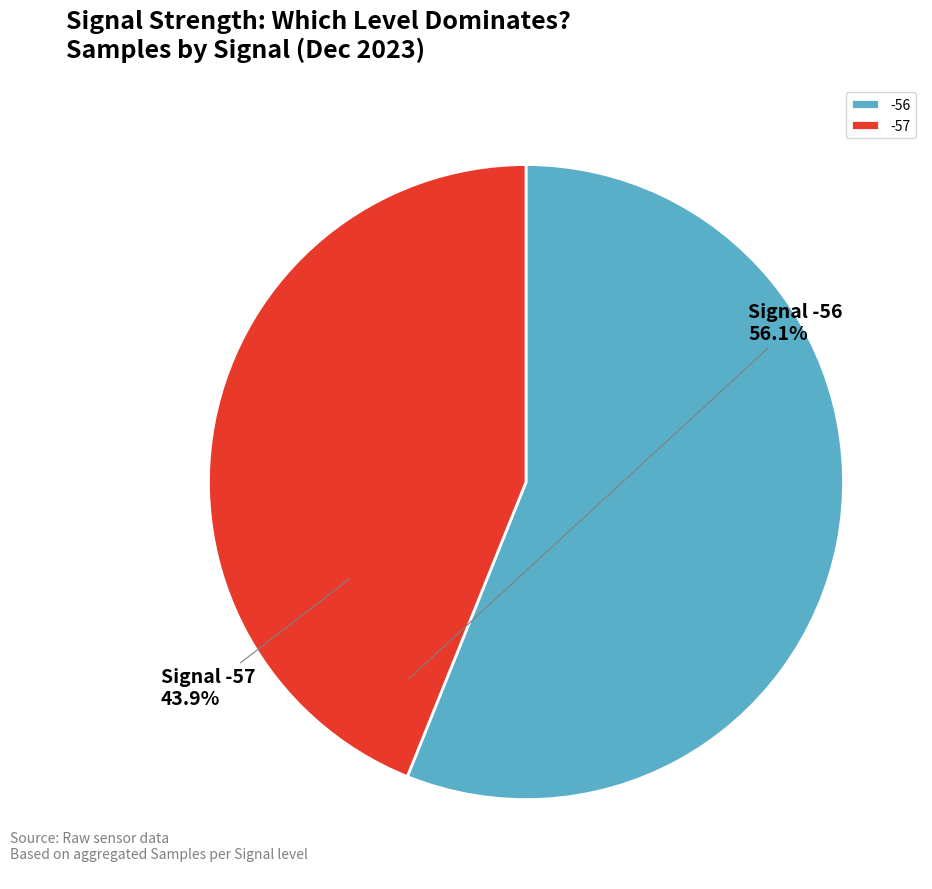

Rank the categories by value from lowest to highest.

-57, -56